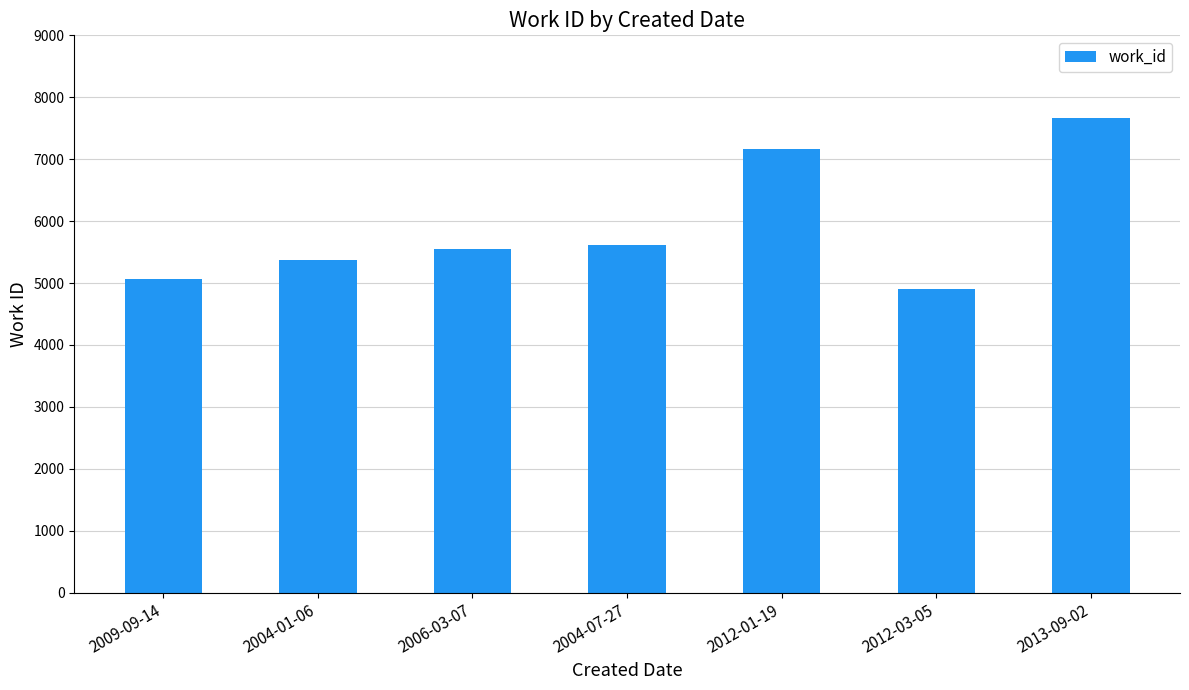

What is the difference between the second highest and second lowest values?

2108